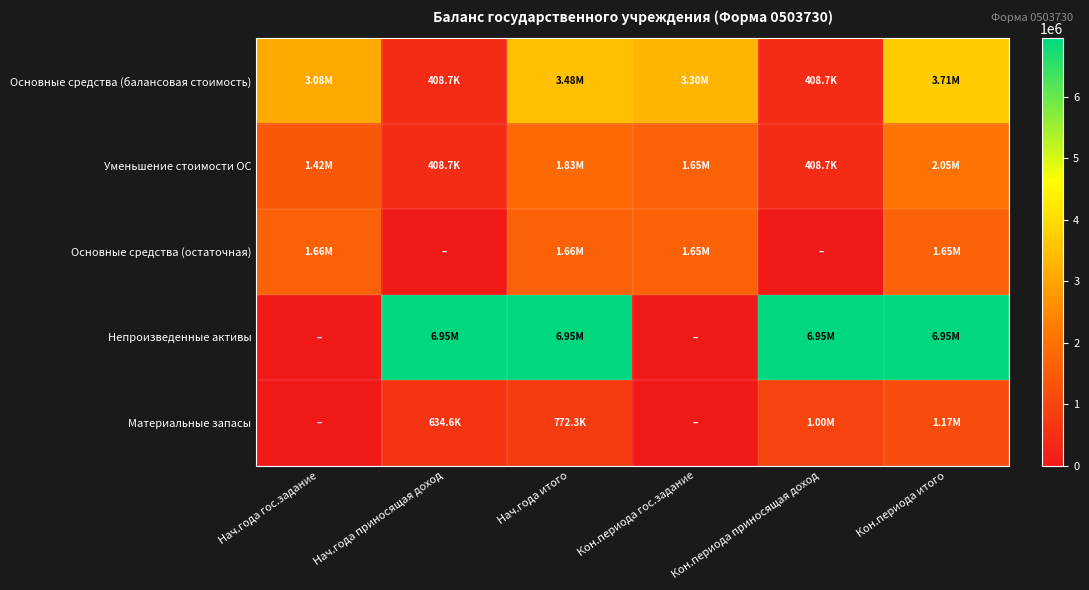

What is the spread (max minus min) of values at Кон.периода итого?

5778191.4